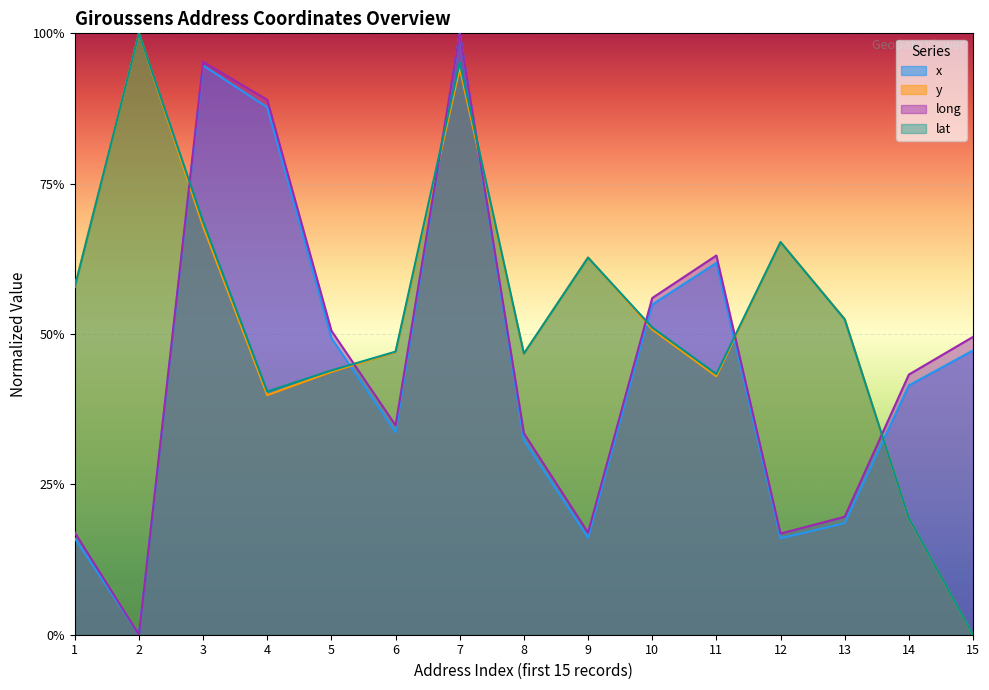

How many positive values does the lat series have?

14